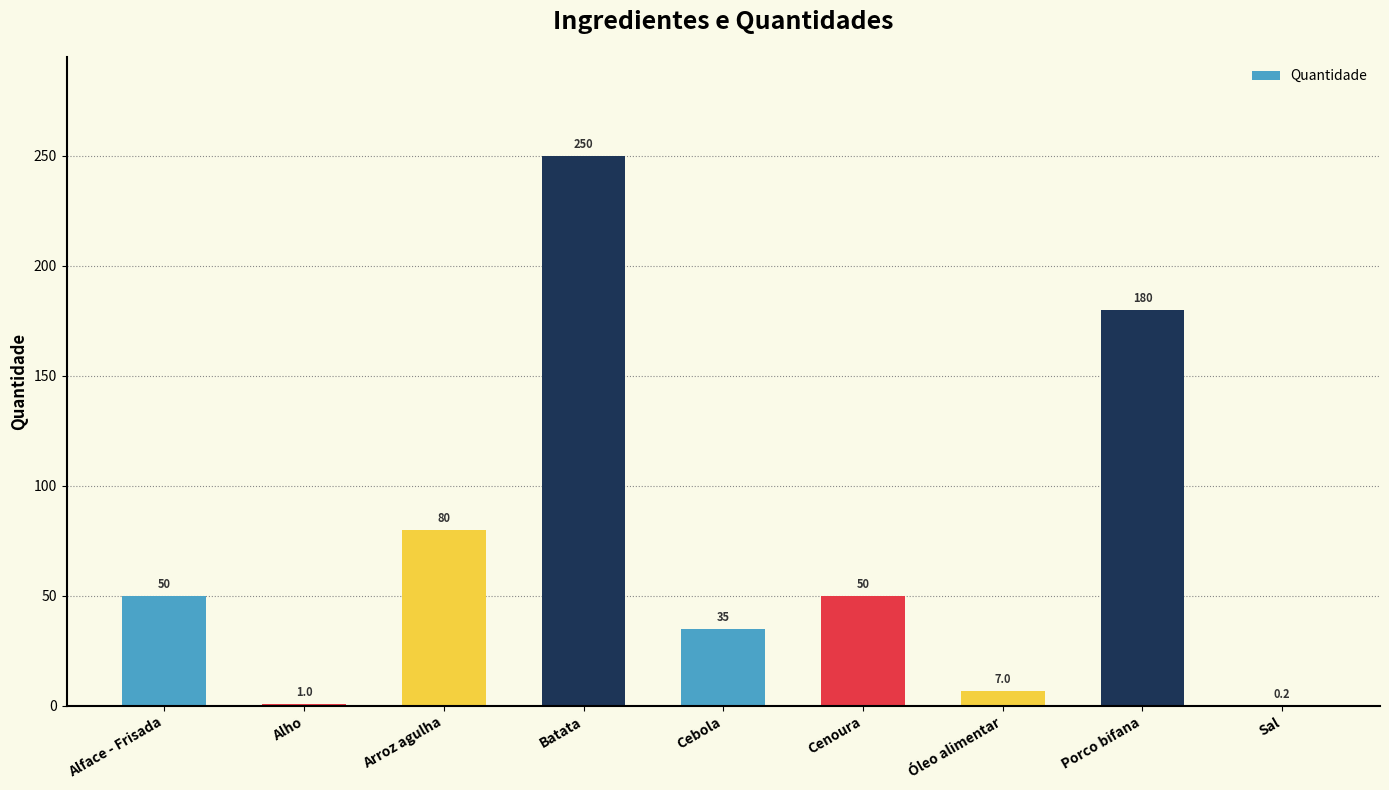

What is the change in value from Óleo alimentar to Porco bifana?

+173.0